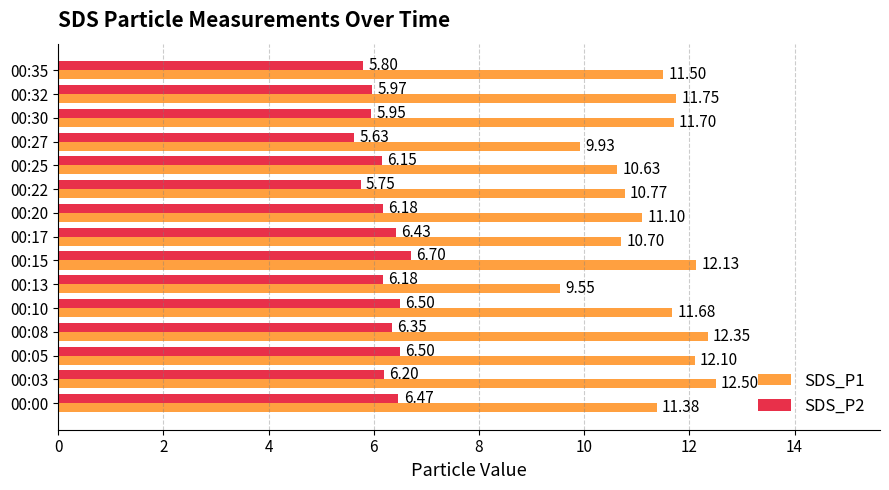

How many data points in SDS_P1 are above 11?

10